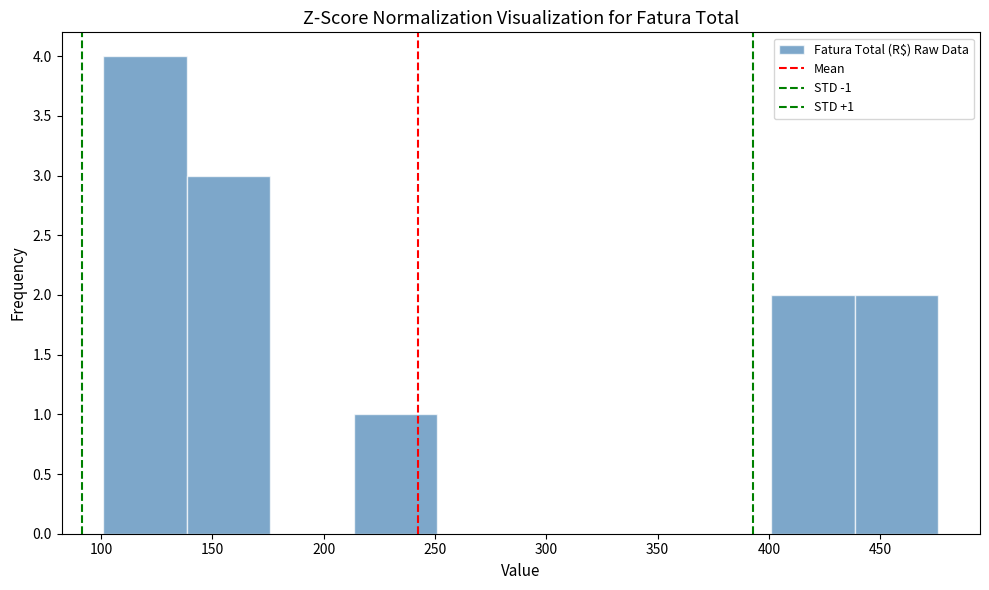

Over which range of the x-axis is the bar tallest?

100 to 140